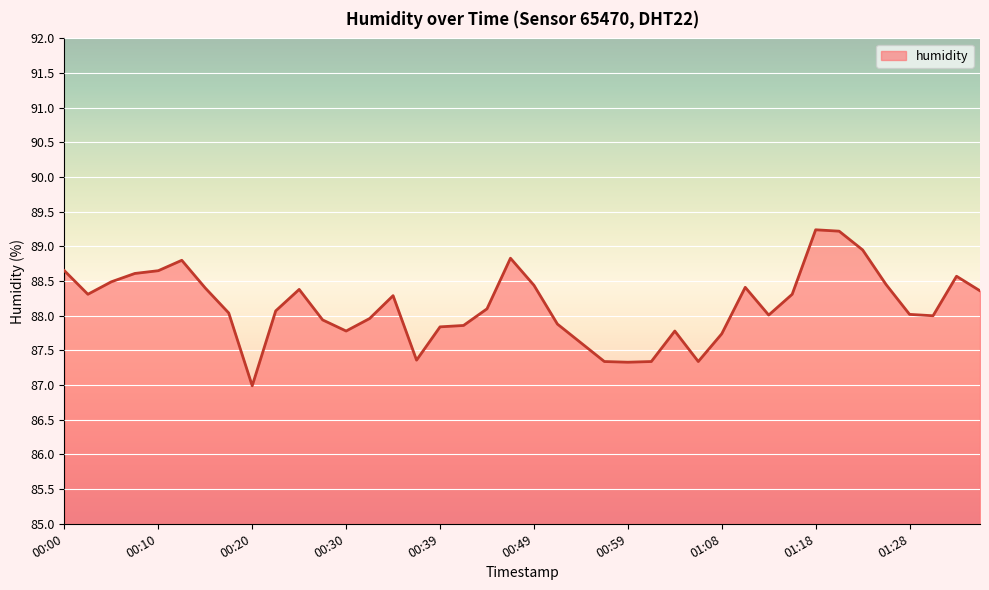

What is the smallest value displayed?

87.0